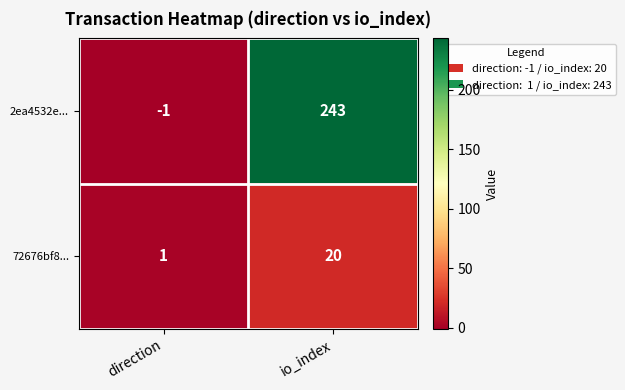

What is the maximum value shown in the chart?

243